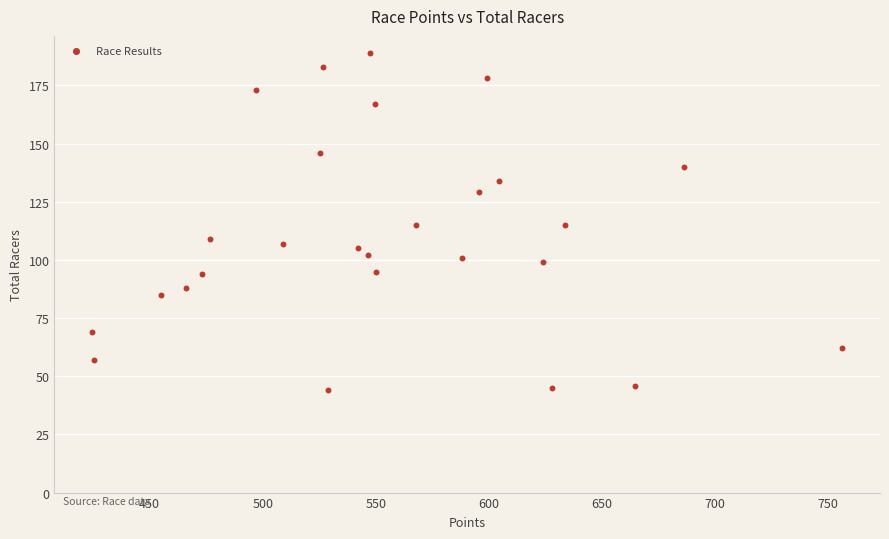

What is the range of Y values (max minus min)?

145